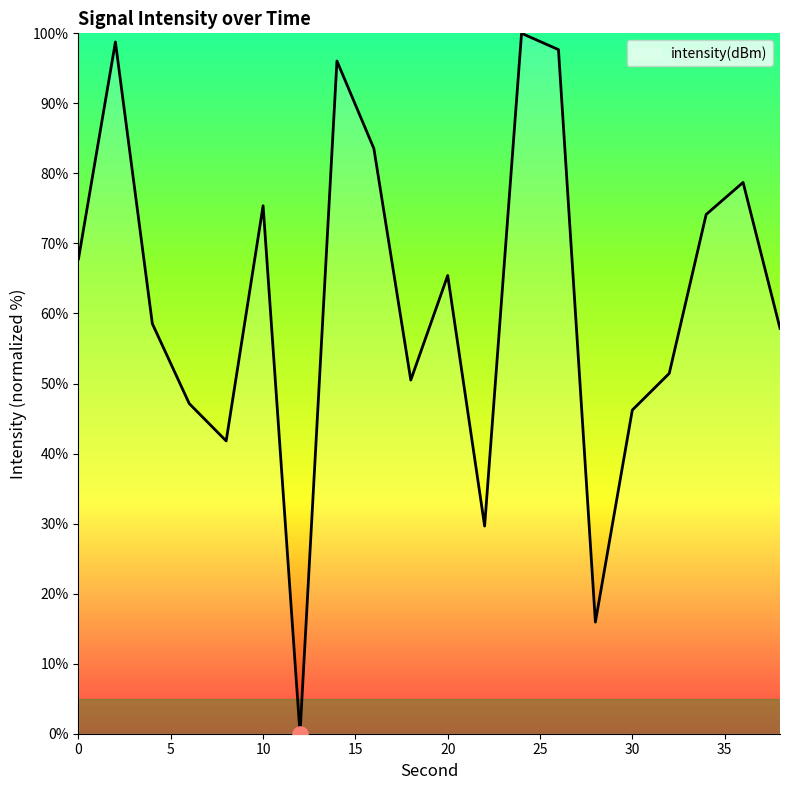

What is the difference between the maximum and minimum values?

100.0